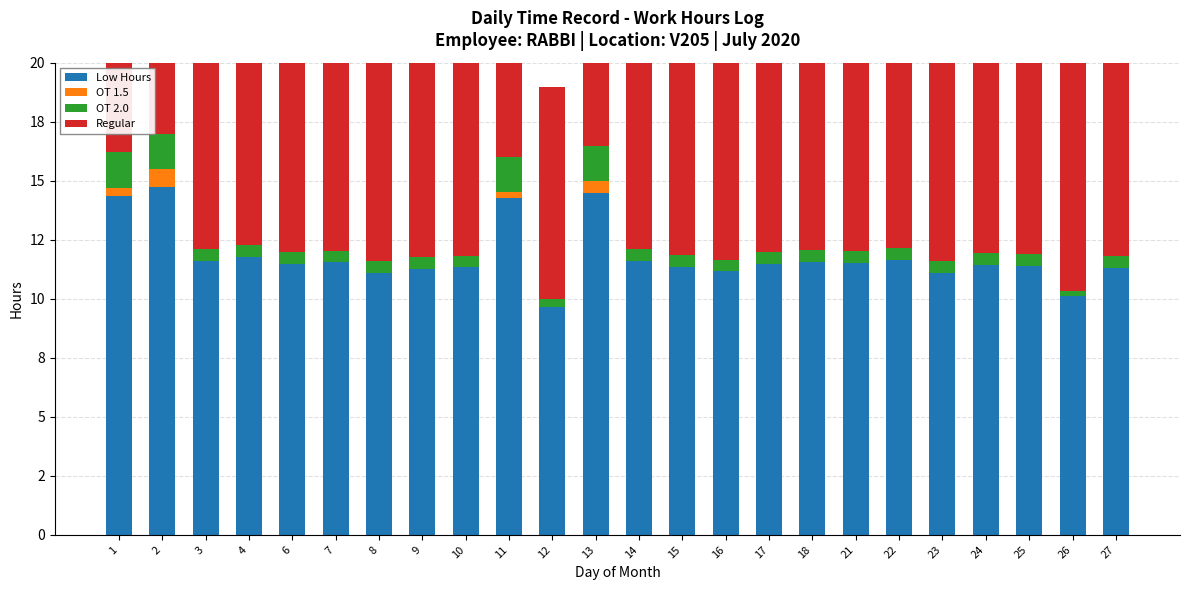

Reading right to left, extract all data points from this chart.

Low Hours: 27=11.3	26=10.1	25=11.4	24=11.4	23=11.1	22=11.7	21=11.5	18=11.6	17=11.5	16=11.2	15=11.3	14=11.6	13=14.5	12=9.7	11=14.3	10=11.3	9=11.2	8=11.1	7=11.5	6=11.5	4=11.8	3=11.6	2=14.7	1=14.3
OT 1.5: 27=0.0	26=0.0	25=0.0	24=0.0	23=0.0	22=0.0	21=0.0	18=0.0	17=0.0	16=0.0	15=0.0	14=0.0	13=0.5	12=0.0	11=0.3	10=0.0	9=0.0	8=0.0	7=0.0	6=0.0	4=0.0	3=0.0	2=0.7	1=0.3
OT 2.0: 27=0.5	26=0.2	25=0.5	24=0.5	23=0.5	22=0.5	21=0.5	18=0.5	17=0.5	16=0.5	15=0.5	14=0.5	13=1.5	12=0.3	11=1.5	10=0.5	9=0.5	8=0.5	7=0.5	6=0.5	4=0.5	3=0.5	2=1.5	1=1.5
Regular: 27=11.0	26=10.0	25=11.0	24=11.0	23=11.0	22=11.0	21=11.0	18=11.0	17=11.0	16=11.0	15=11.0	14=11.0	13=11.0	12=9.0	11=11.0	10=11.0	9=11.0	8=11.0	7=11.0	6=11.0	4=11.0	3=11.0	2=11.0	1=11.0